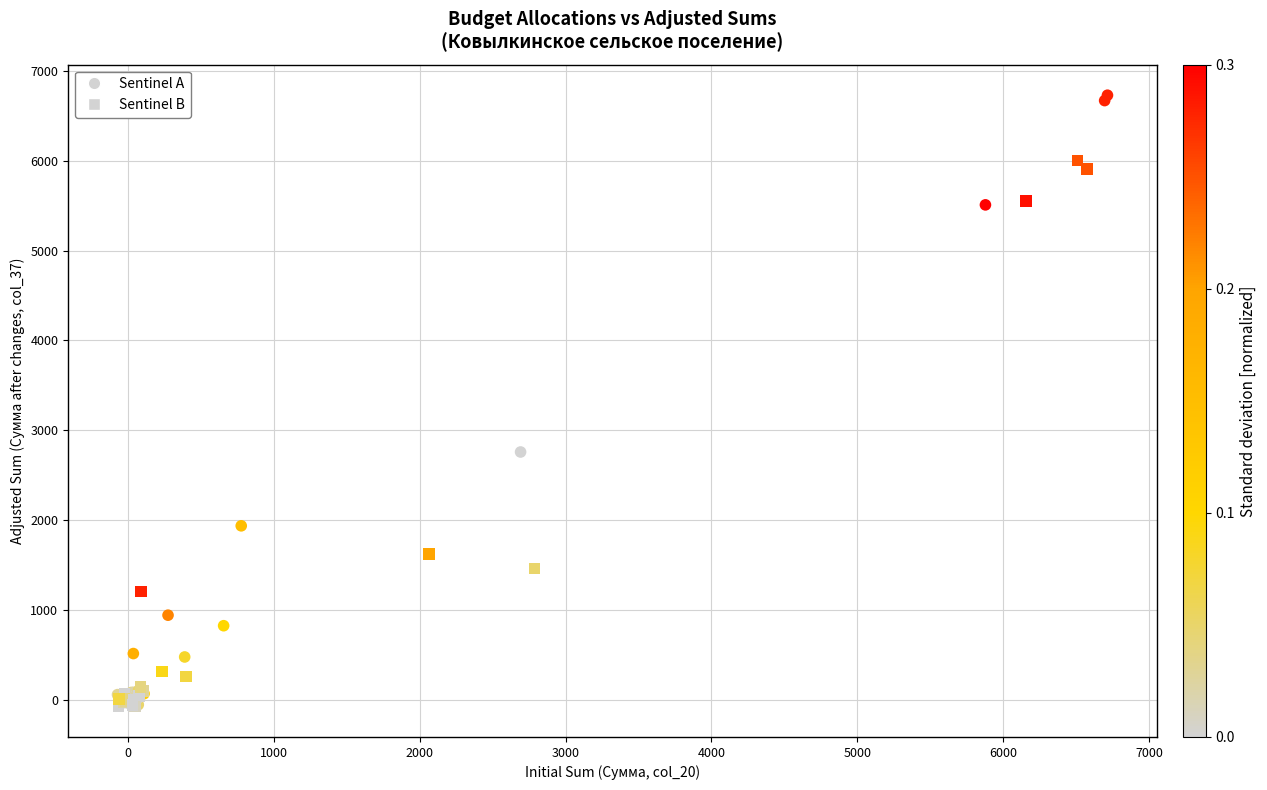

Which series has the largest Y range (max minus min)?

Sentinel A